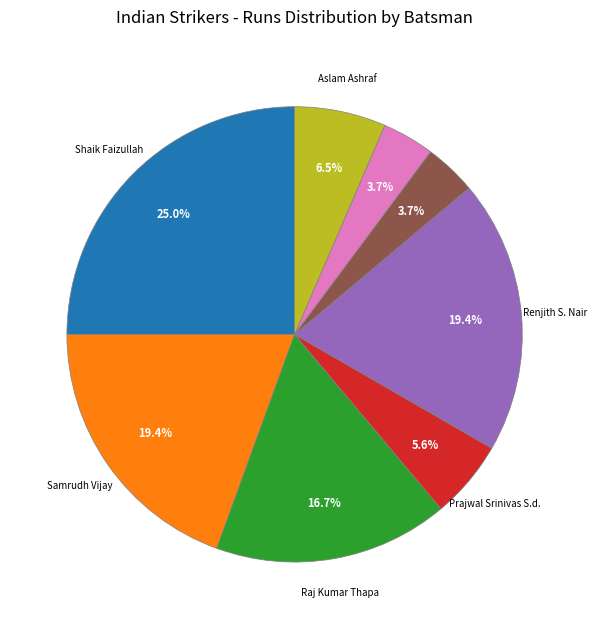

Is there any slice that represents more than half of the pie?

No